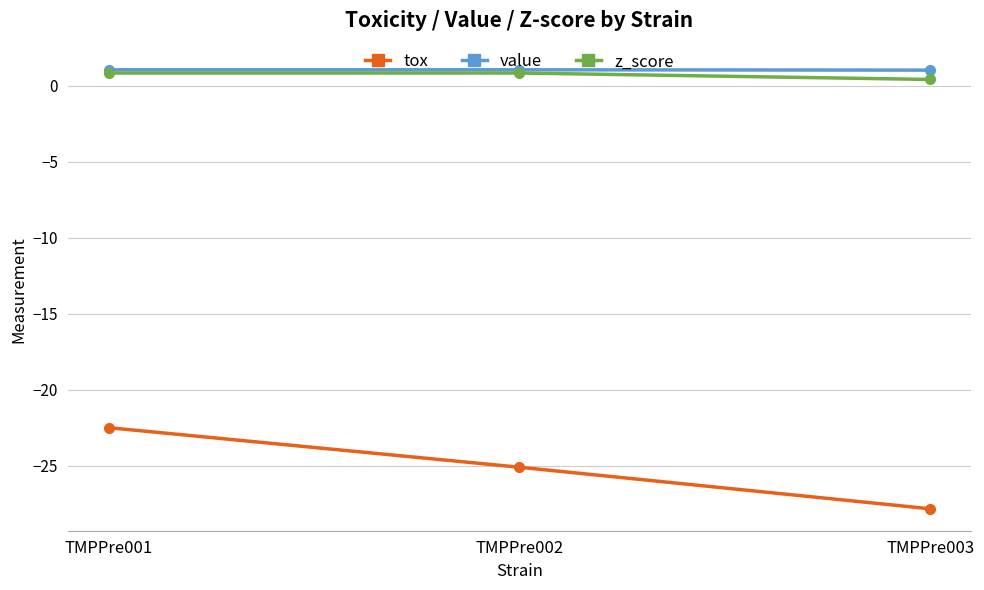

At which category is the sum across all series the highest?

TMPPre001